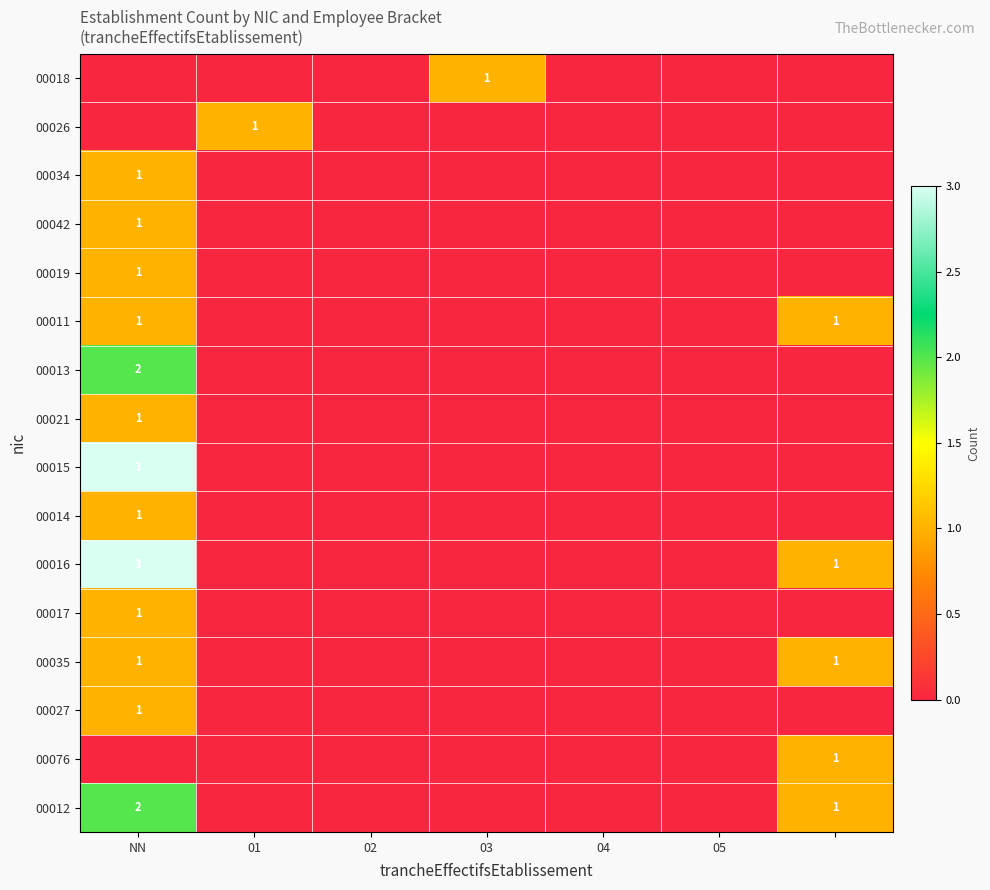

The value of 00011 at 01 is 0. True or false?

True